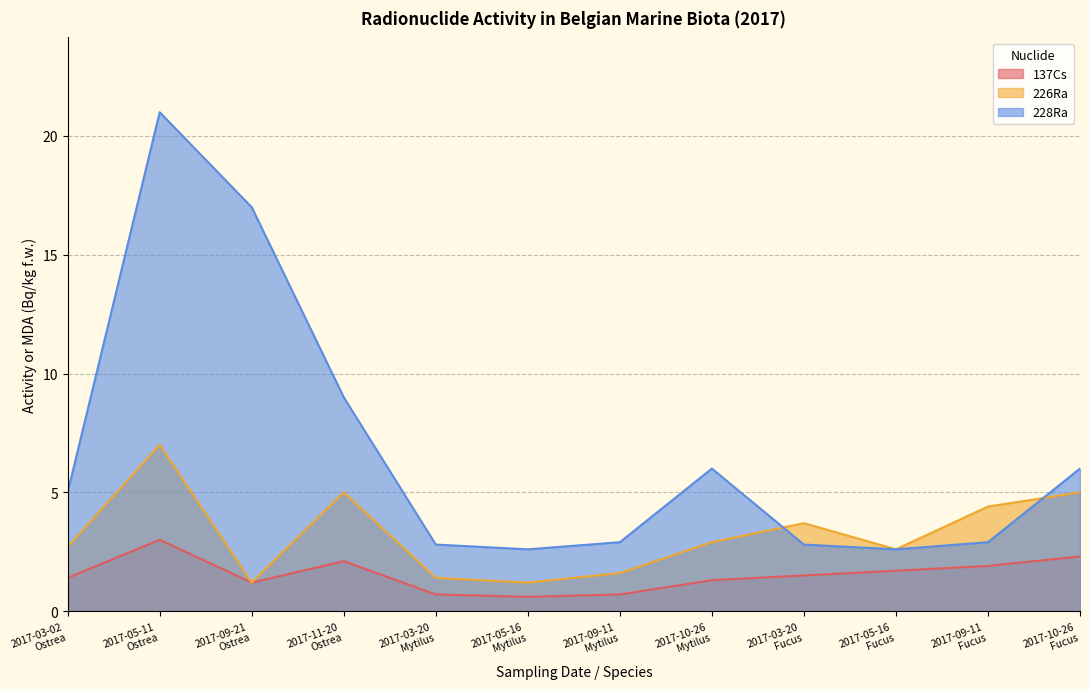

Reading left to right, extract all data points from this chart.

137Cs: 1.4	3.0	1.2	2.1	0.7	0.6	0.7	1.3	1.5	1.7	1.9	2.3
226Ra: 2.7	7.0	1.2	5.0	1.4	1.2	1.6	2.9	3.7	2.6	4.4	5.0
228Ra: 5.0	21.0	17.0	9.0	2.8	2.6	2.9	6.0	2.8	2.6	2.9	6.0